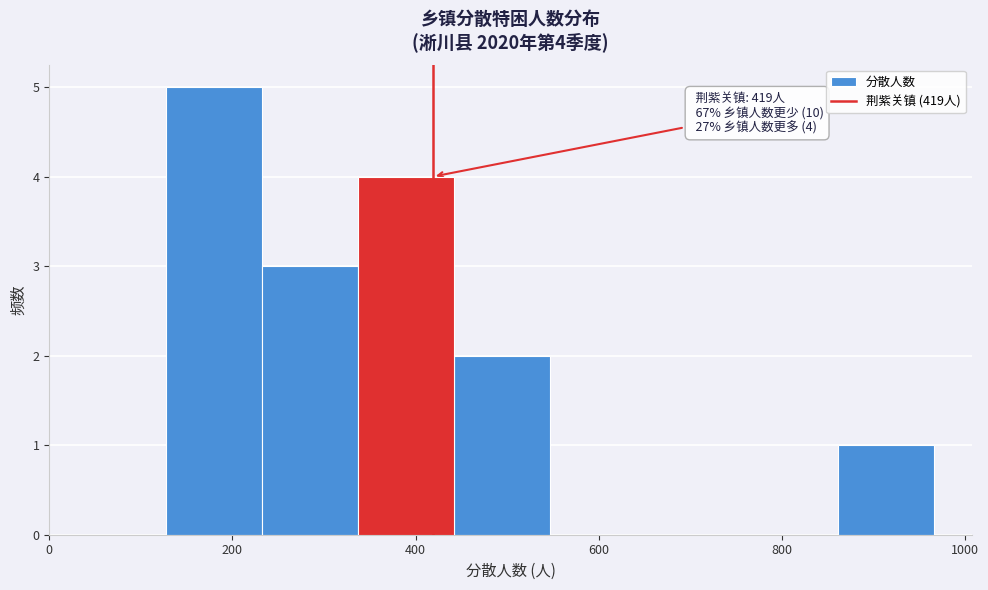

Over which range of the x-axis is the bar tallest?

120 to 240